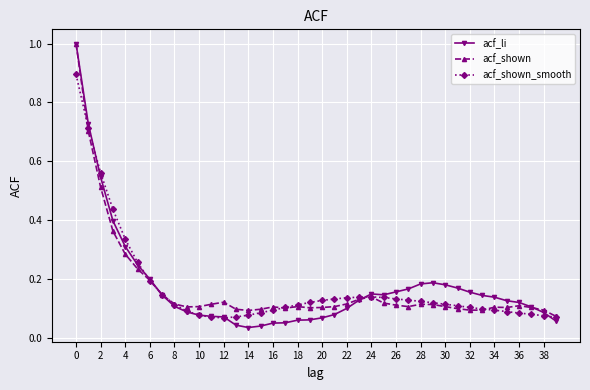

In acf_li, how many points are lower than both neighbors (excluding endpoints)?

2